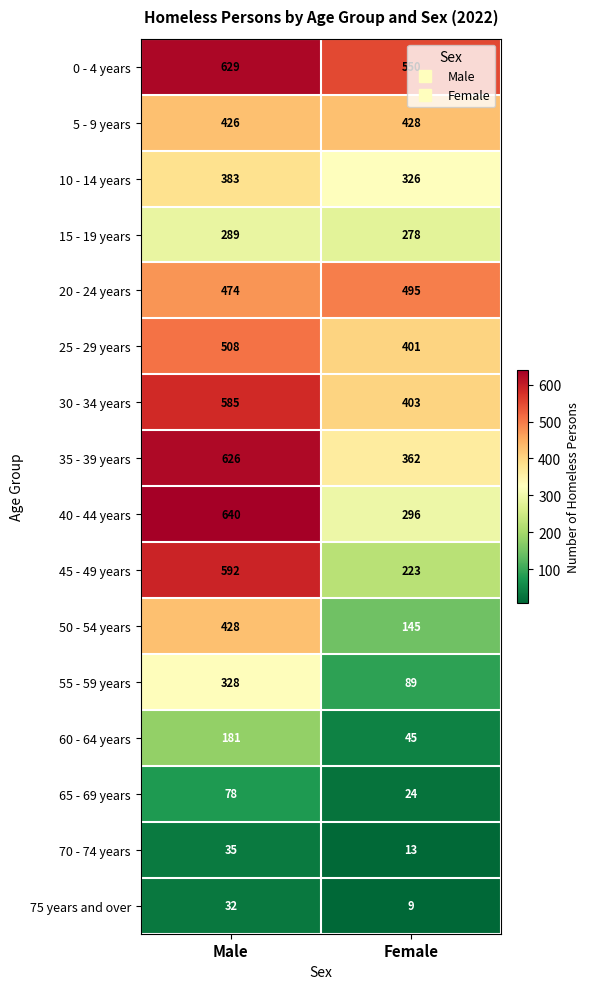

What is the total value across all series at Male?

6234